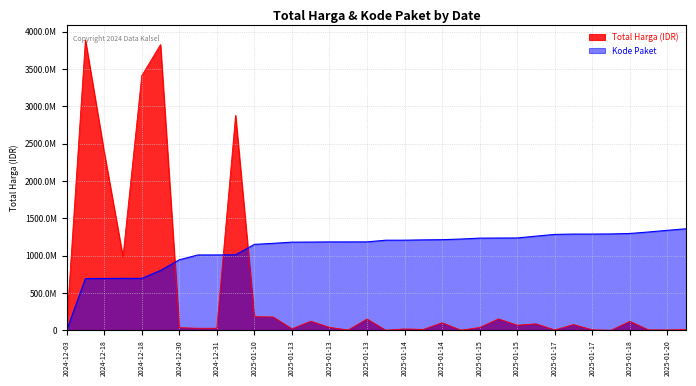

The value of Kode Paket at 2025-01-13 is 2018070389.4. True or false?

False